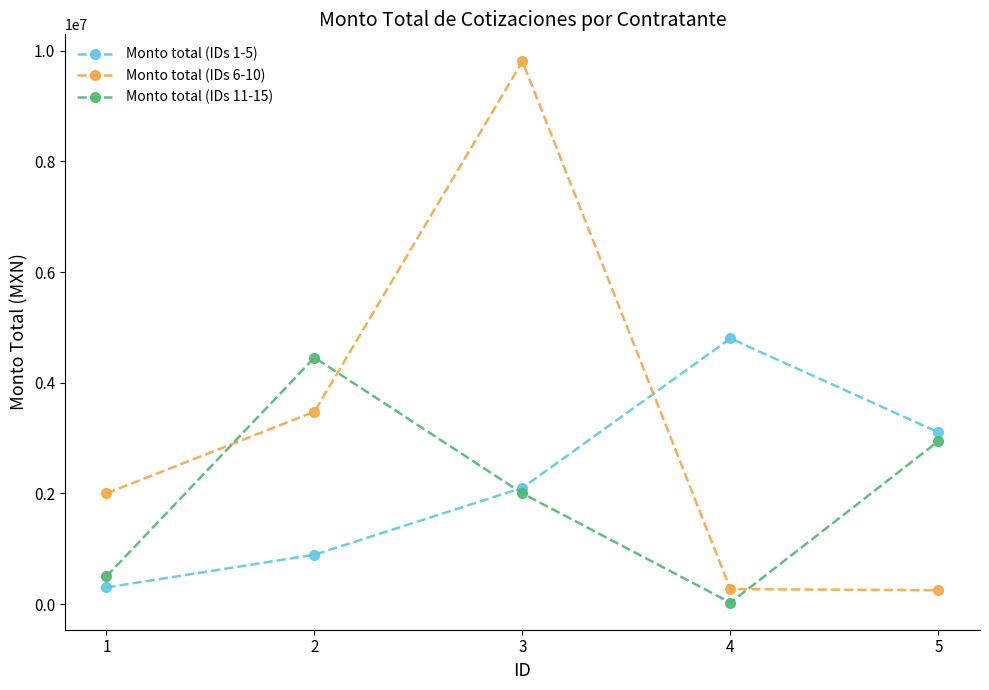

How many lines are shown in the chart?

3